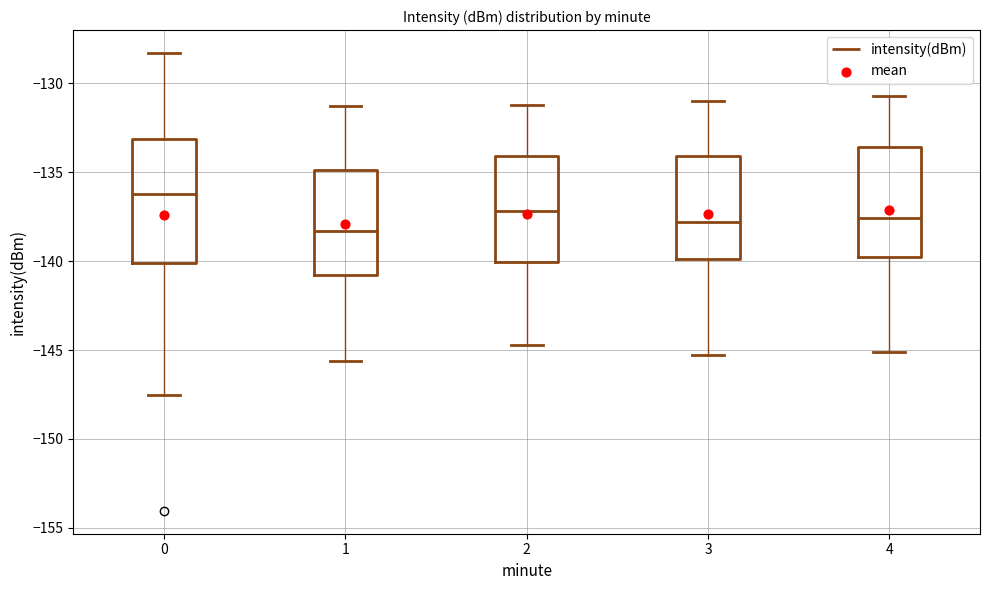

Reading left to right, read every box against the y-axis: the position of its median line, the range the box covers, and the ends of its whiskers. The values are not printed on the chart, so give them approximately, as read against the axis.

0: median -136.0, box -140.0 to -133.0, whiskers -147.5 to -128.5
1: median -138.5, box -141.0 to -135.0, whiskers -145.5 to -131.0
2: median -137.0, box -140.0 to -134.0, whiskers -144.5 to -131.0
3: median -138.0, box -140.0 to -134.0, whiskers -145.5 to -131.0
4: median -137.5, box -140.0 to -133.5, whiskers -145.0 to -130.5